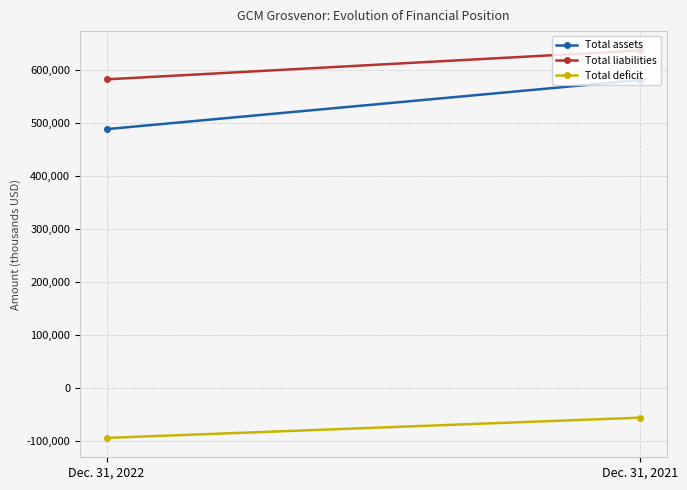

What is the difference between the Total liabilities values at Dec. 31, 2021 and Dec. 31, 2022?

54486